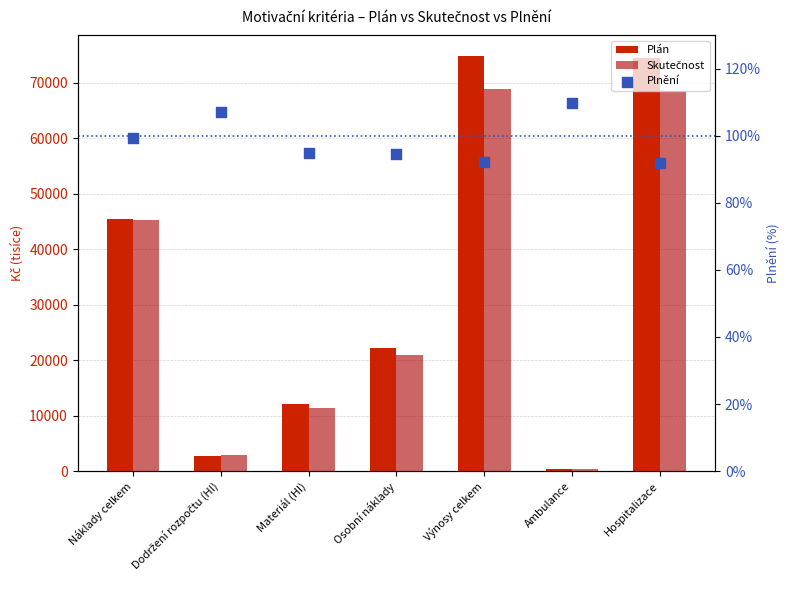

At which category is the sum across all series the highest?

Výnosy celkem